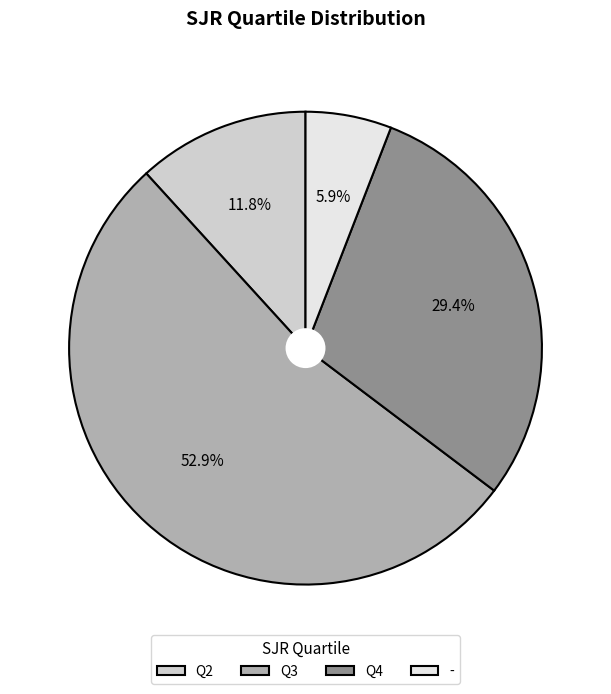

Is the sum of - and Q2 greater than half?

No